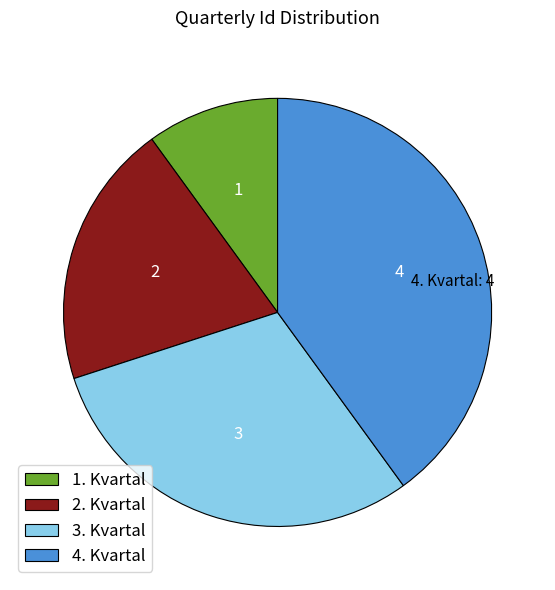

Does any single category account for the majority?

No